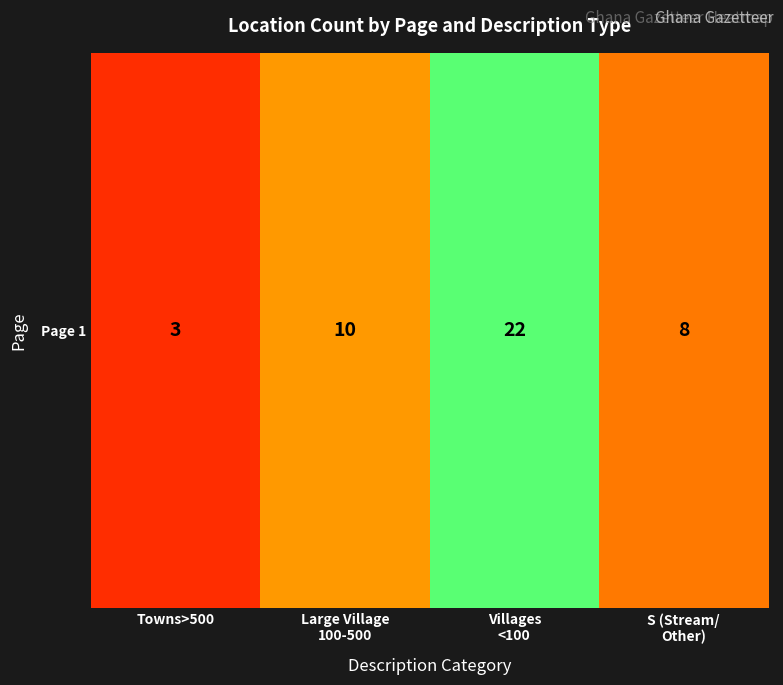

The value at Towns>500 is 1. True or false?

False